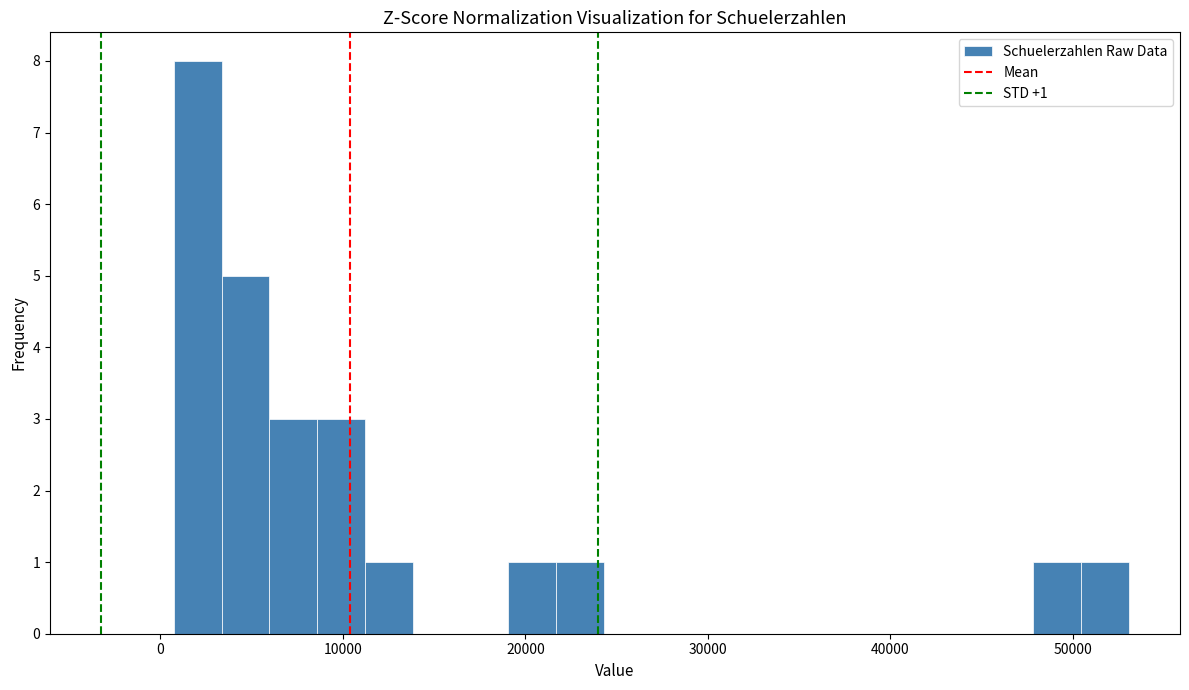

Around what value on the x-axis is the tallest bar? Give the approximate position of its centre, as read against the axis.

2000